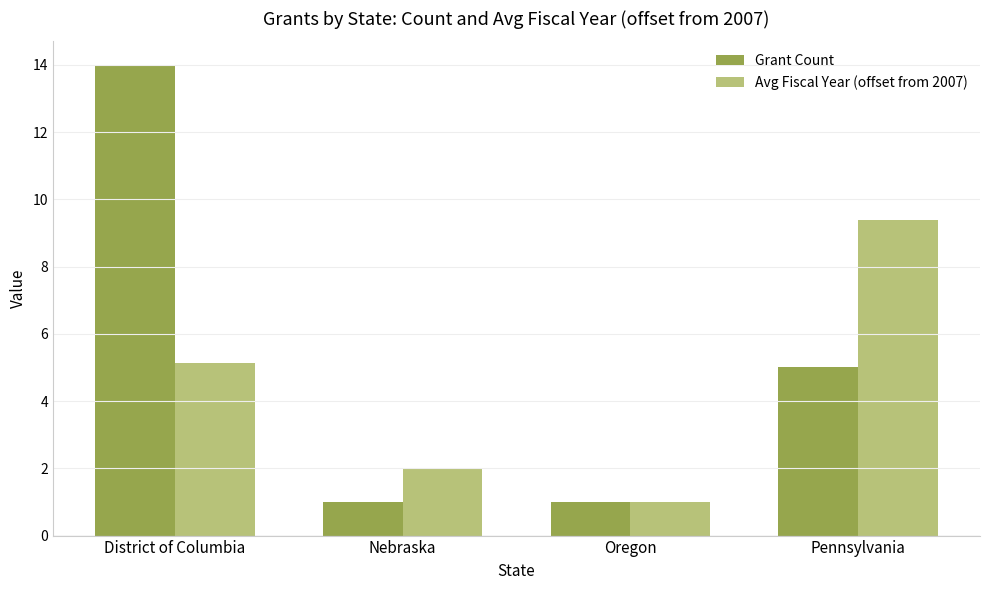

Which series has the largest total across all categories?

Grant Count